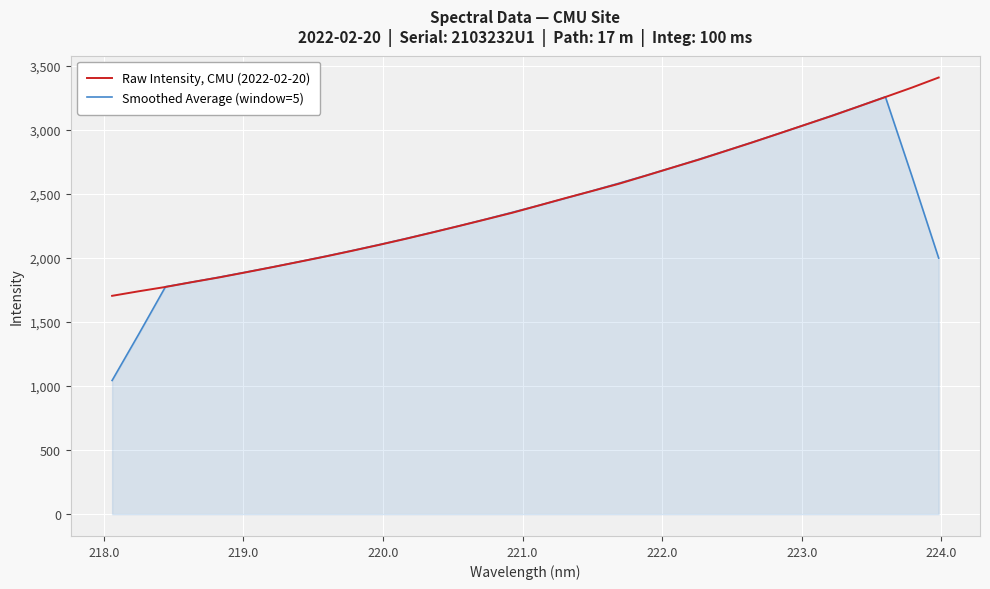

What is the lowest value of the Raw Intensity, CMU (2022-02-20) series?

1705.0